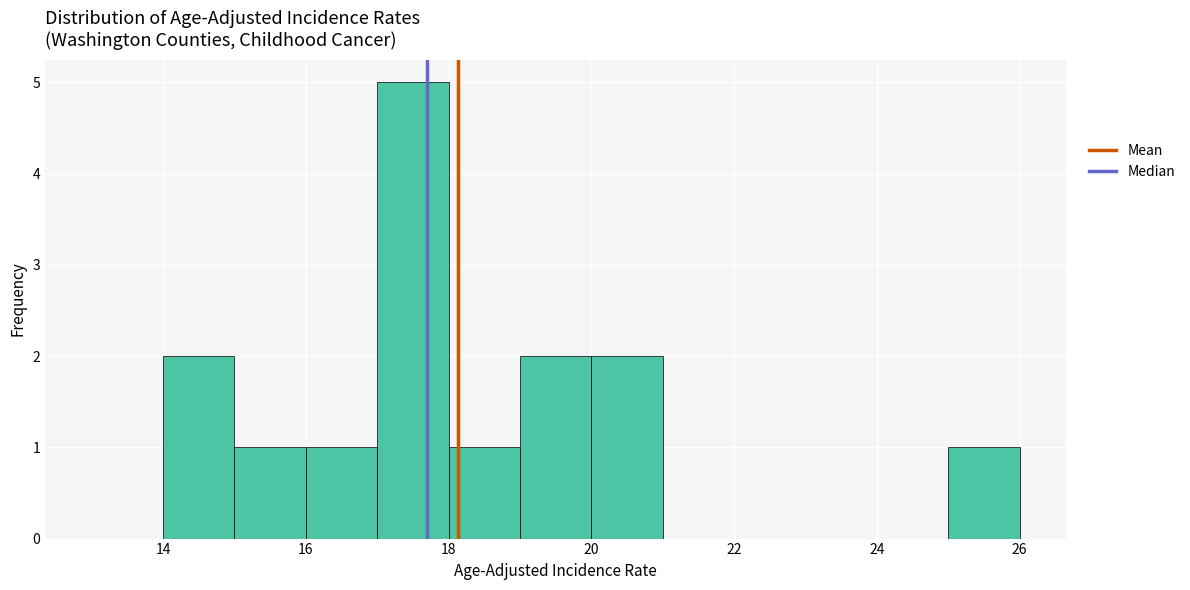

Over which range of the x-axis is the bar tallest?

17 to 18